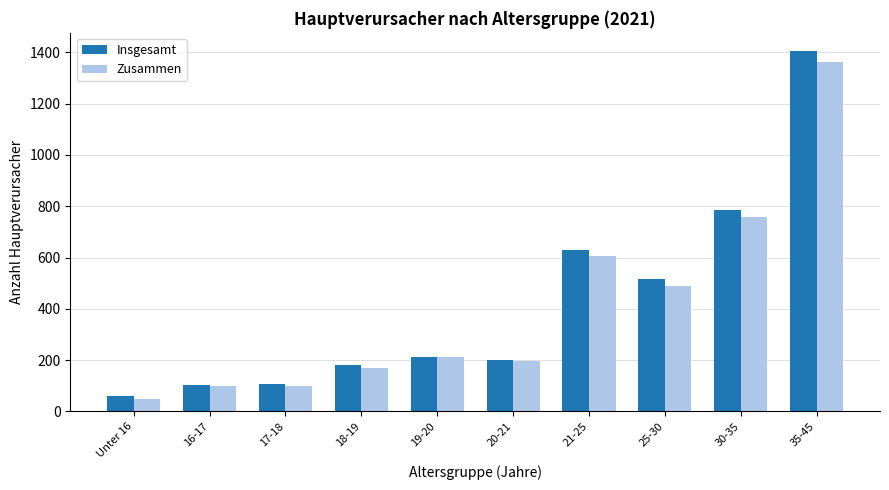

What is the sum of the Zusammen values at 35-45 and 21-25?

1971